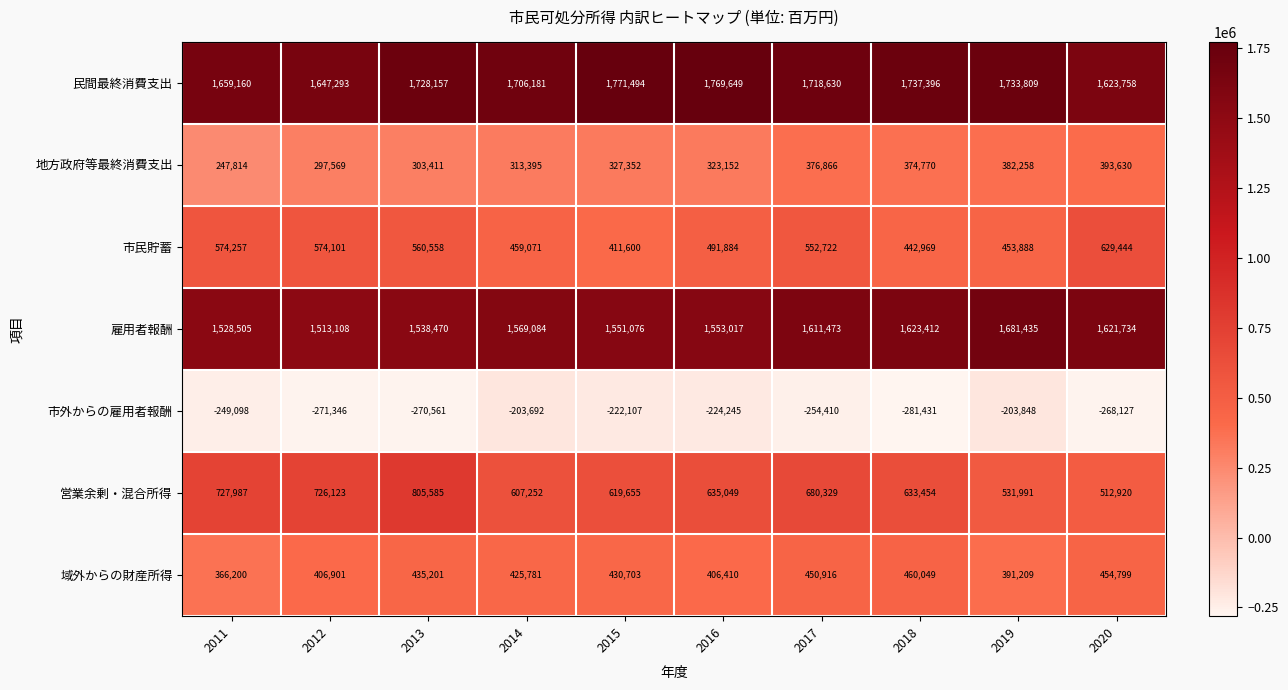

What is the smallest value displayed?

-281431